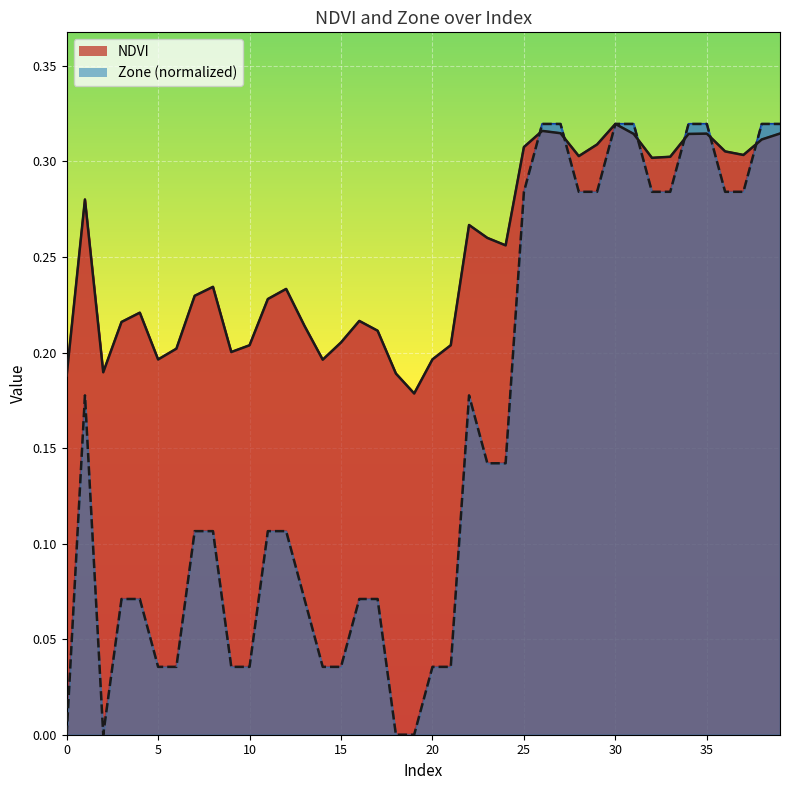

What is the difference between the second highest and second lowest values in the NDVI series?

0.1